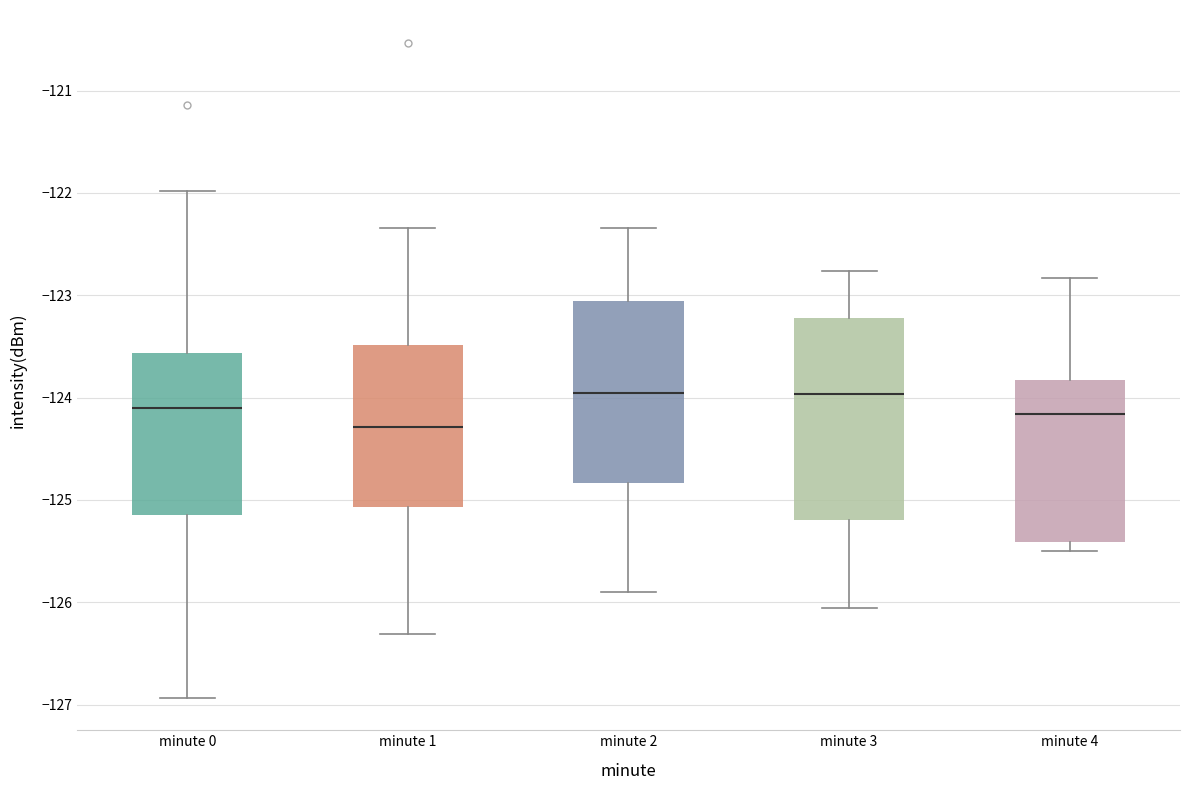

Comparing the boxes themselves (not the whiskers), which one is the tallest?

minute 3